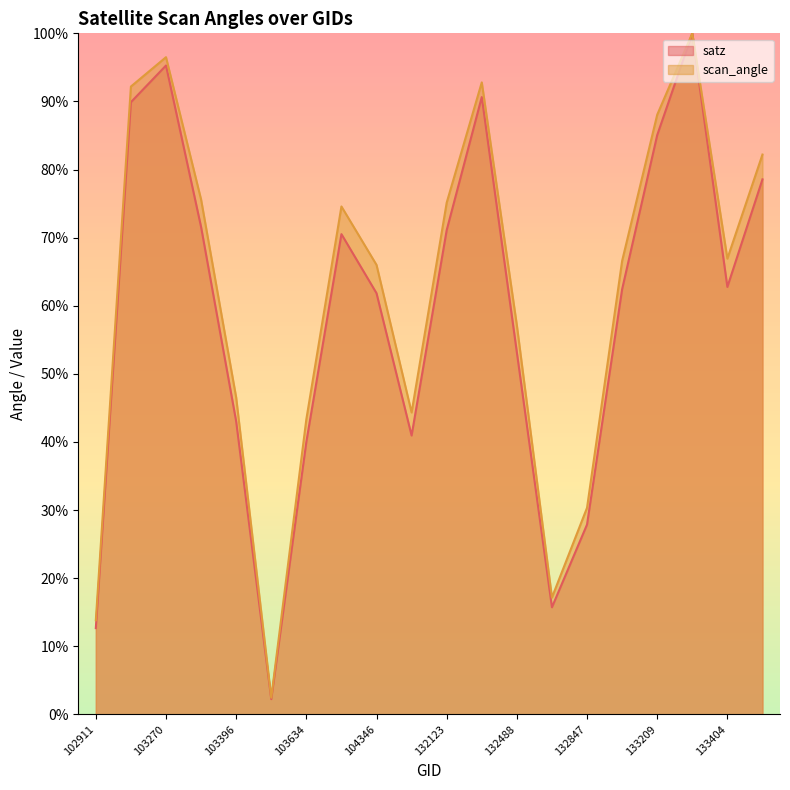

How many lines are shown in the chart?

2